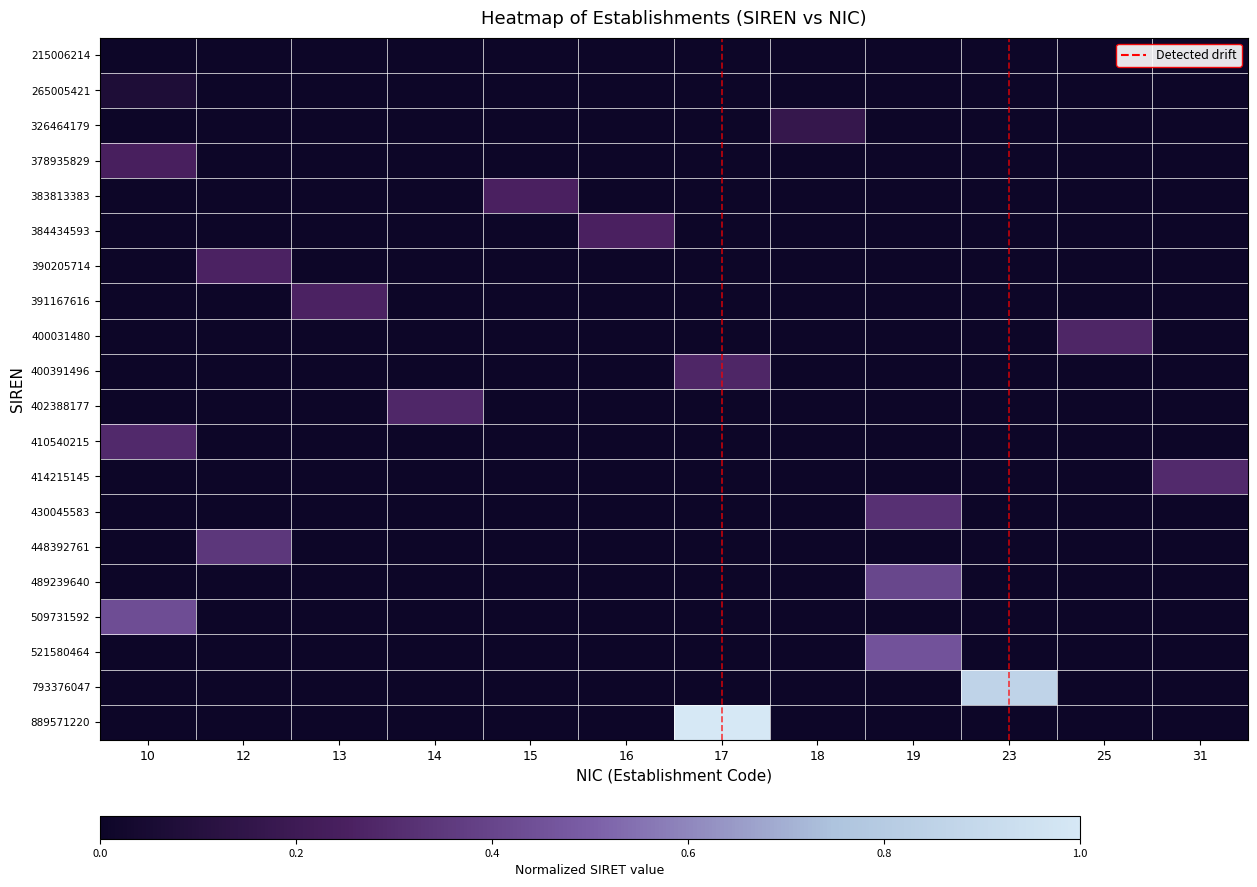

Rank the series by their maximum value, from lowest to highest.

215006214, 265005421, 326464179, 378935829, 383813383, 384434593, 390205714, 391167616, 400031480, 400391496, 402388177, 410540215, 414215145, 430045583, 448392761, 489239640, 509731592, 521580464, 793376047, 889571220